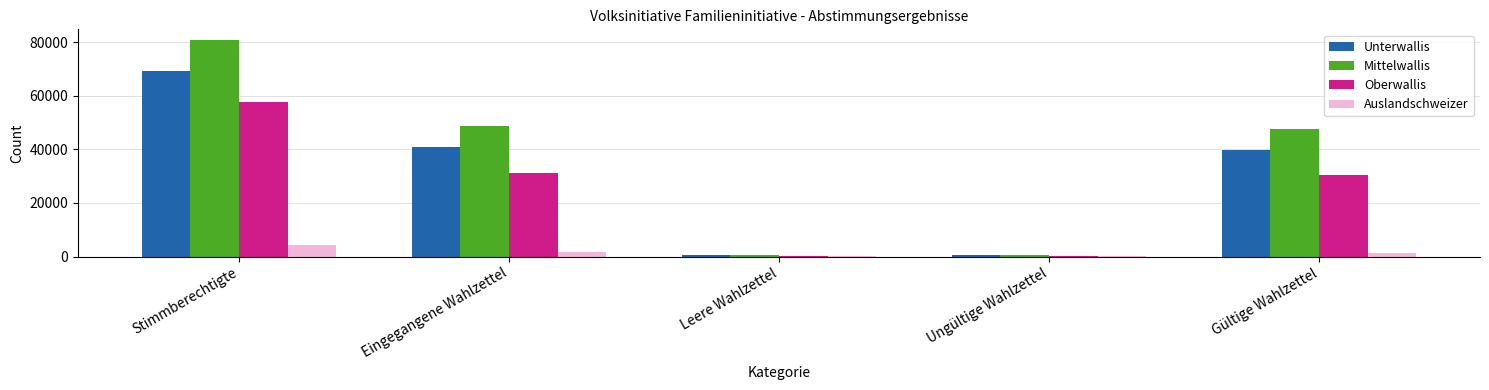

What is the greatest value displayed?

80806